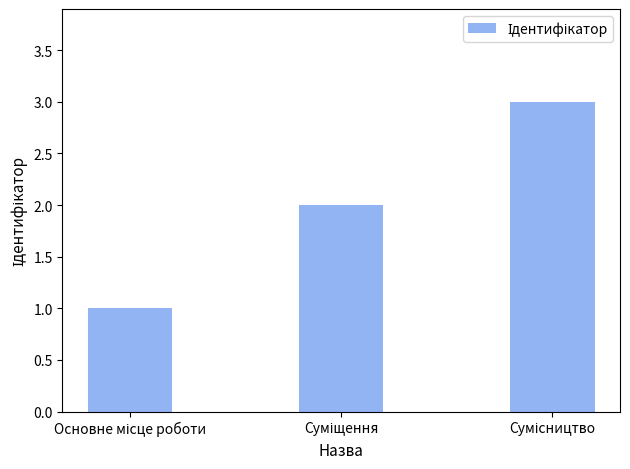

What is the maximum value shown in the chart?

3